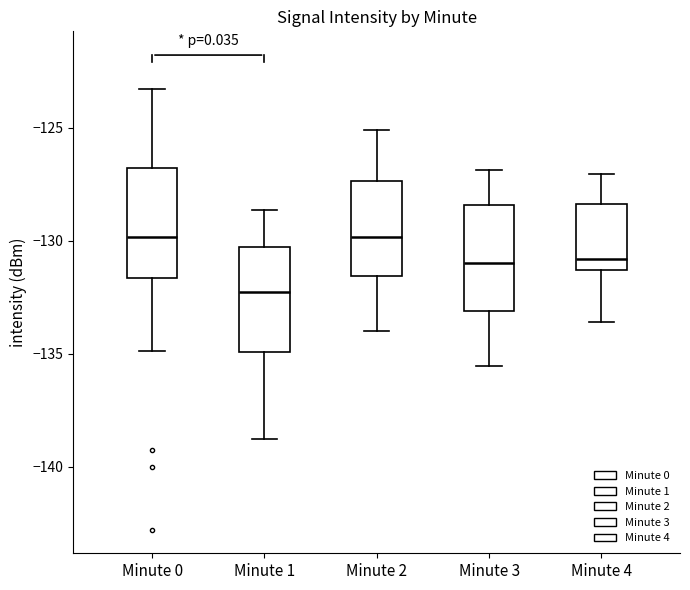

Reading left to right, read every box against the y-axis: the position of its median line, the range the box covers, and the ends of its whiskers. The values are not printed on the chart, so give them approximately, as read against the axis.

Minute 0: median -130.0, box -131.5 to -127.0, whiskers -135.0 to -123.5
Minute 1: median -132.5, box -135.0 to -130.5, whiskers -139.0 to -128.5
Minute 2: median -130.0, box -131.5 to -127.5, whiskers -134.0 to -125.0
Minute 3: median -131.0, box -133.0 to -128.5, whiskers -135.5 to -127.0
Minute 4: median -131.0, box -131.5 to -128.5, whiskers -133.5 to -127.0